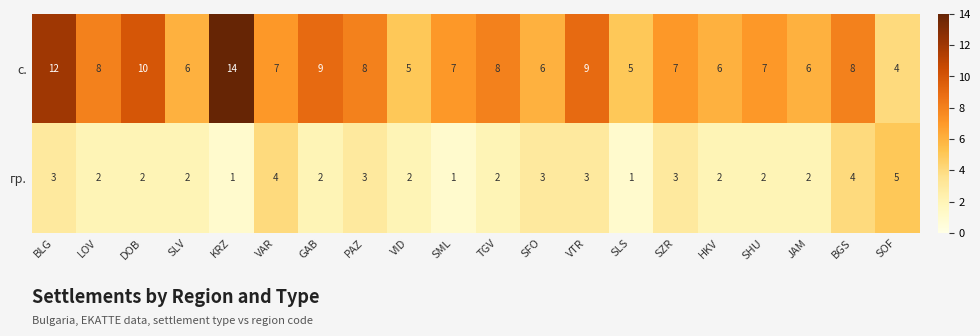

List the series in order of their peak value, highest first.

с., гр.